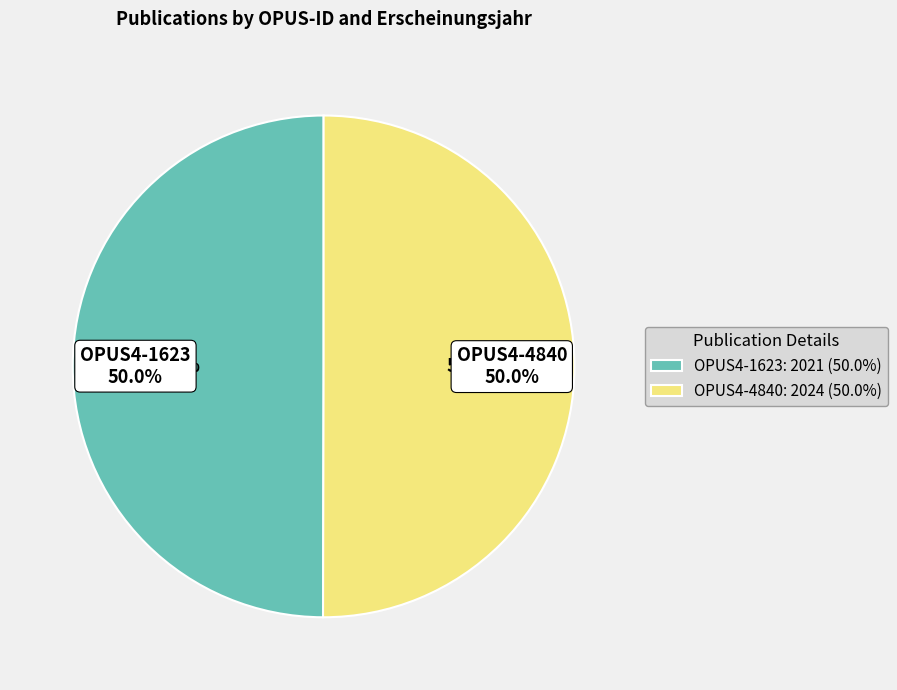

Does OPUS4-4840 represent more than half of the total?

Yes